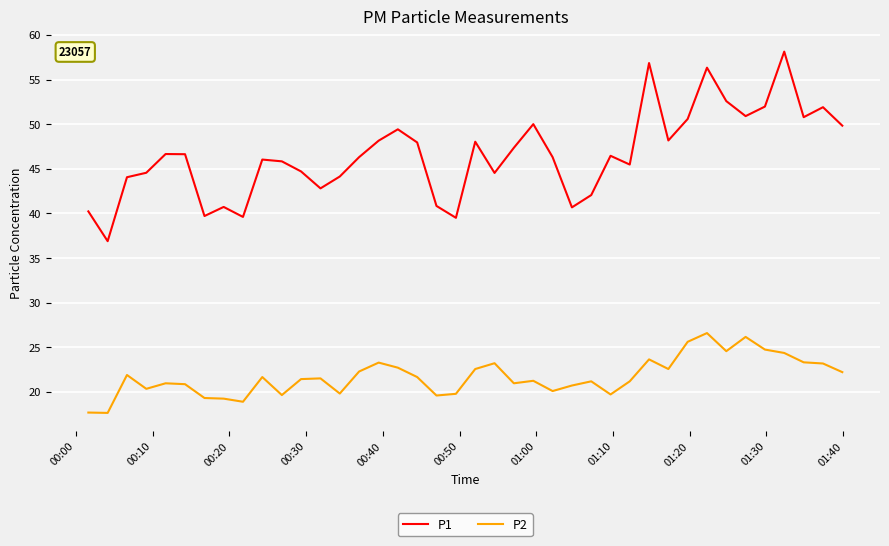

True or false: P2 and P1 intersect in this chart.

False